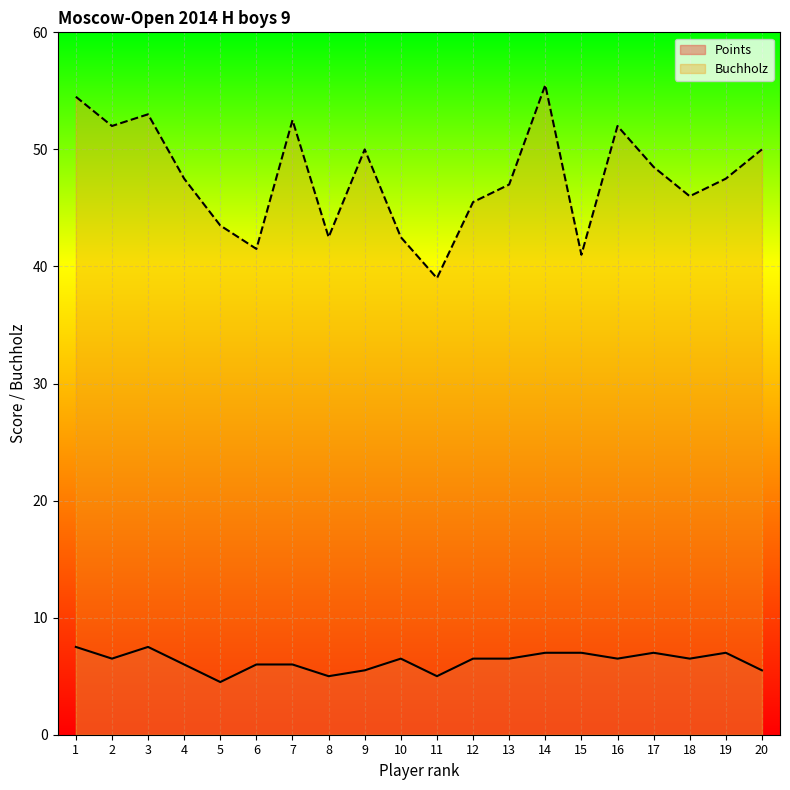

Read the Buchholz value at 5.

43.5